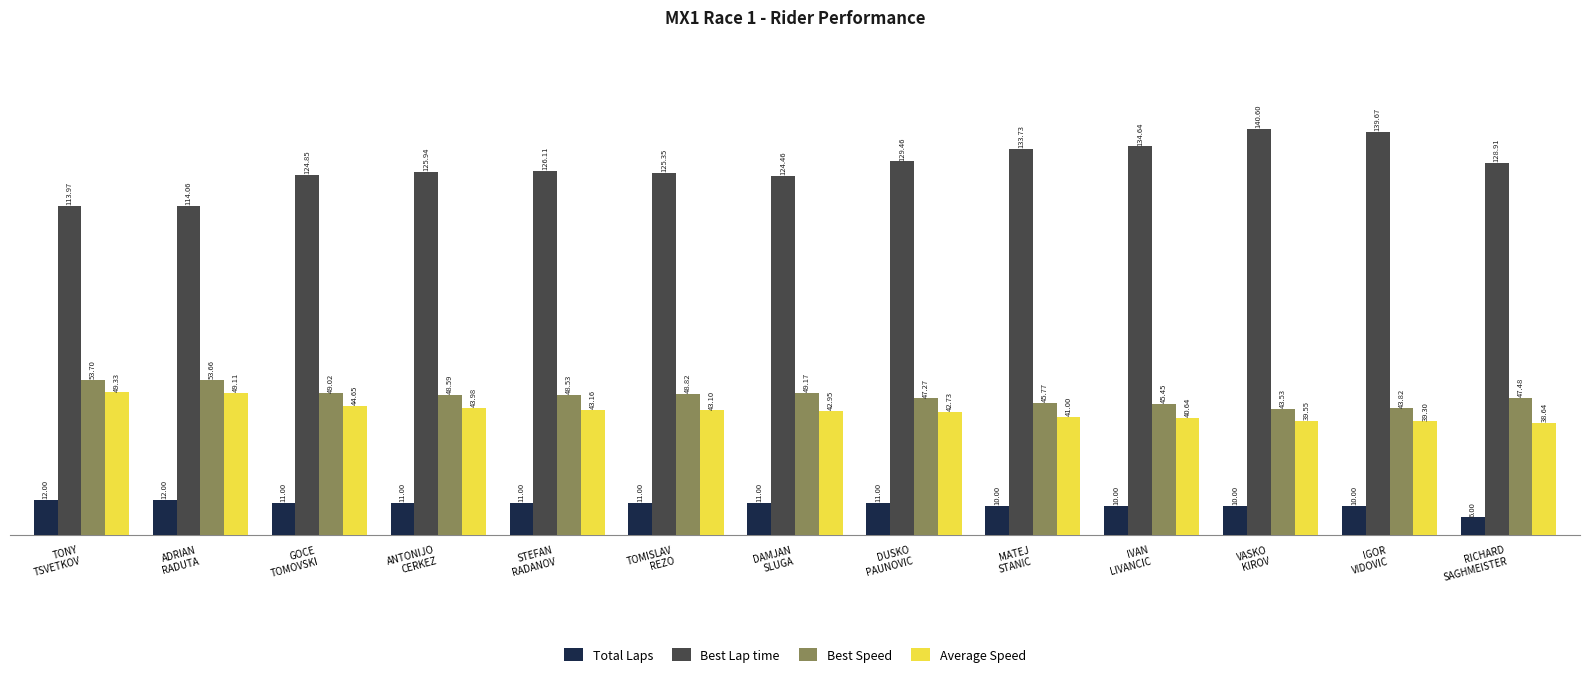

The Best Lap time series shows 126.1 at STEFAN
RADANOV. True or false?

True